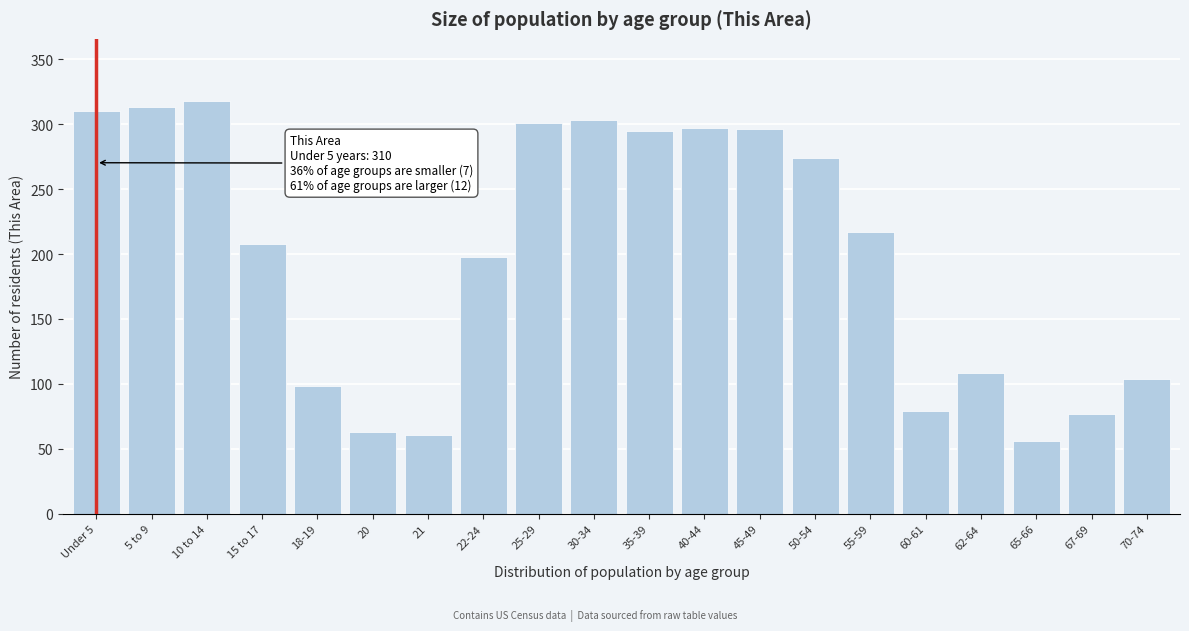

What is the change in value from 21 to 70-74?

+43